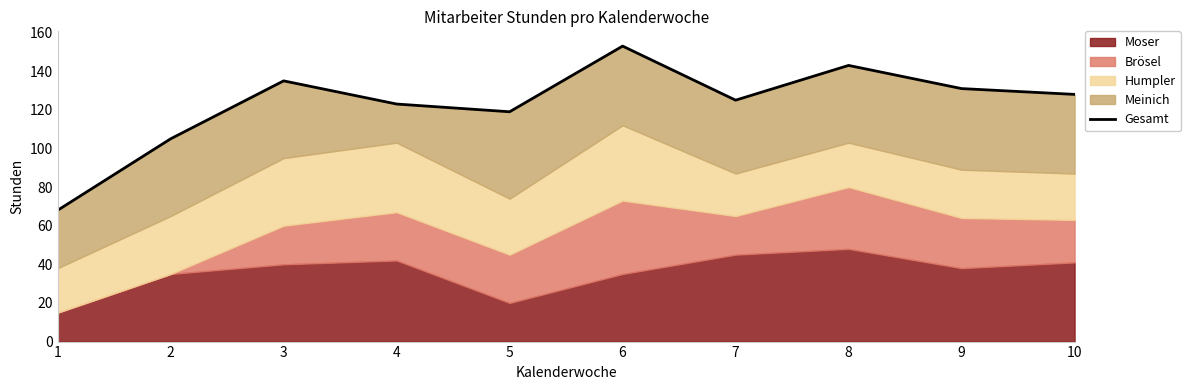

What value does the data have at 3?

135